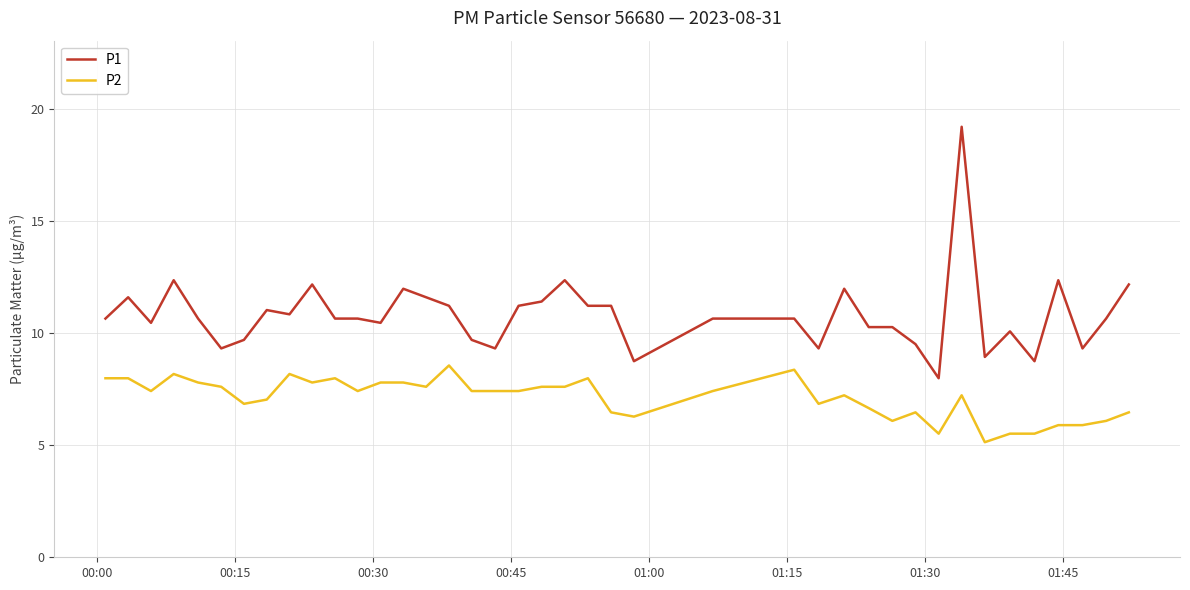

What is the maximum value for P1?

19.2